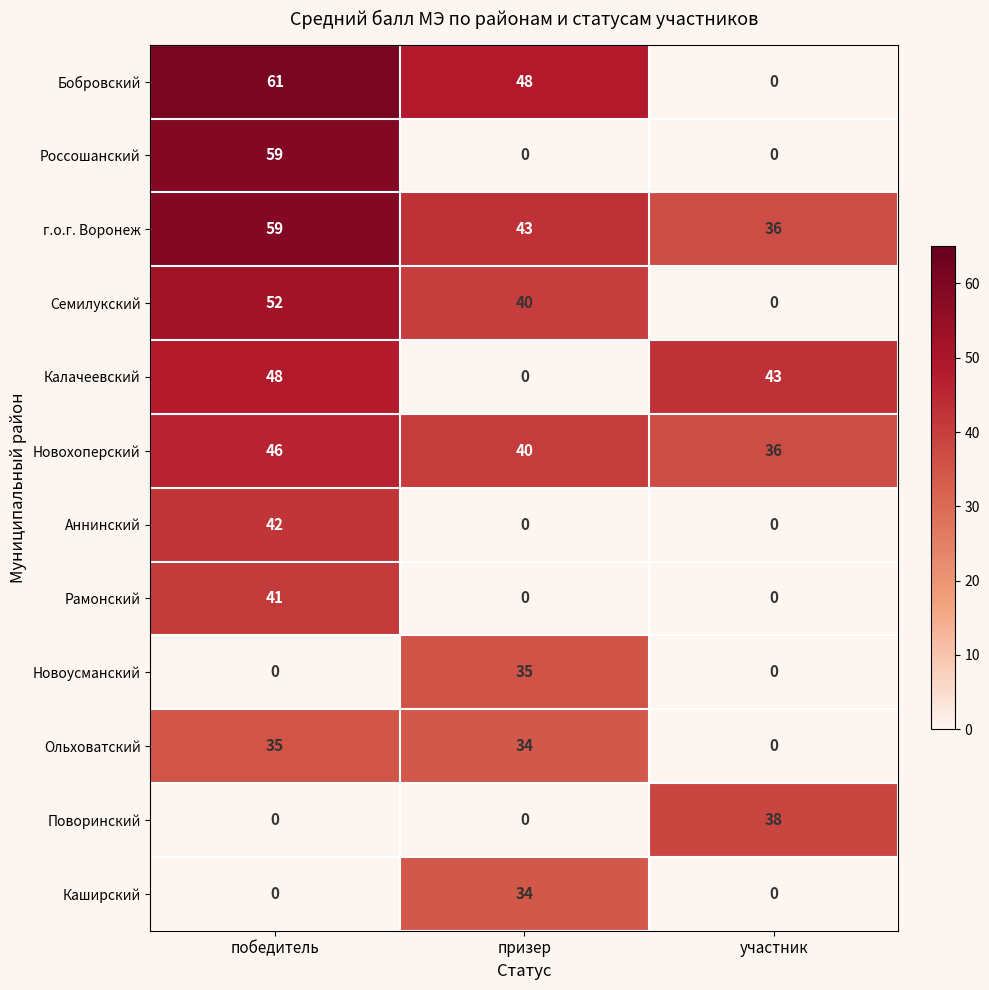

What value does the Семилукский series have at победитель?

52